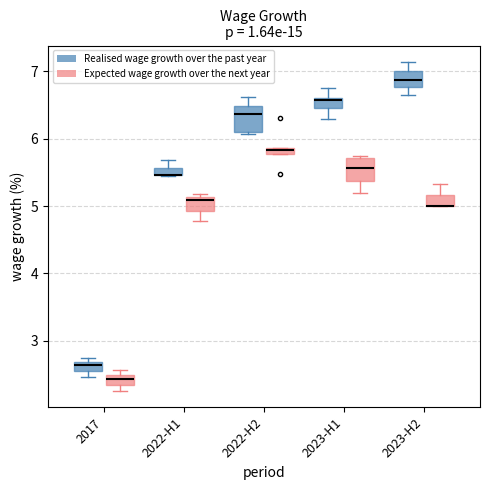

Where is the upper edge of the box for 2023-H1 (Expected wage growth over the next year) on the y-axis? The values are not printed on the chart, so give them approximately, as read against the axis.

5.7